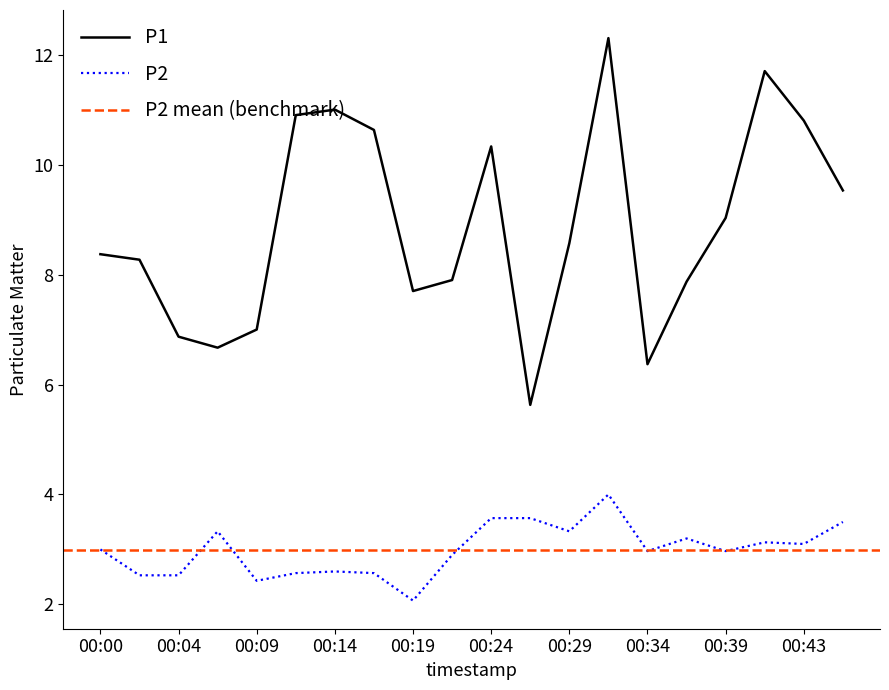

Does the chart display data point markers on the line(s)?

No